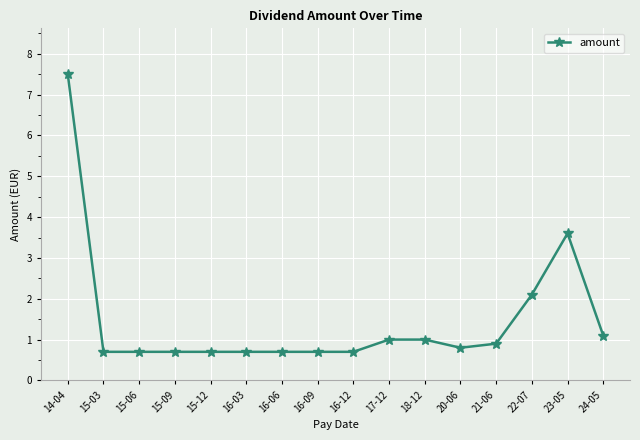

What is the sum of all values?

23.6